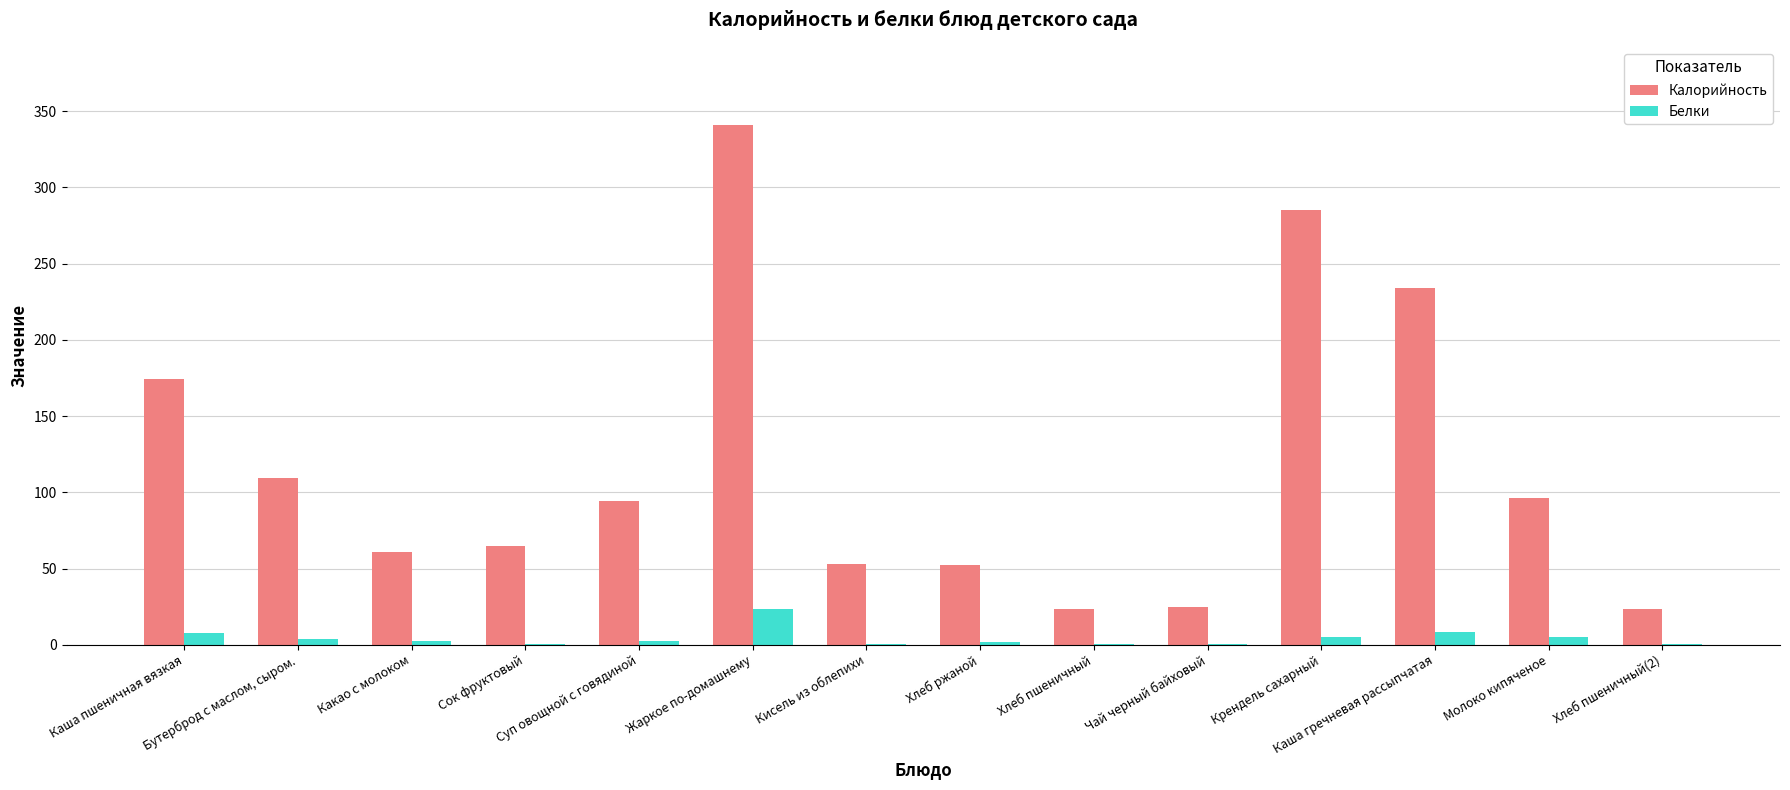

What is the maximum value shown in the chart?

341.1